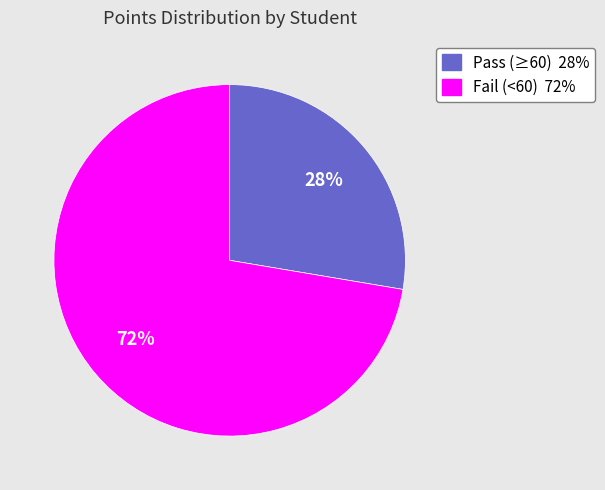

Is there a majority slice in this chart?

Yes